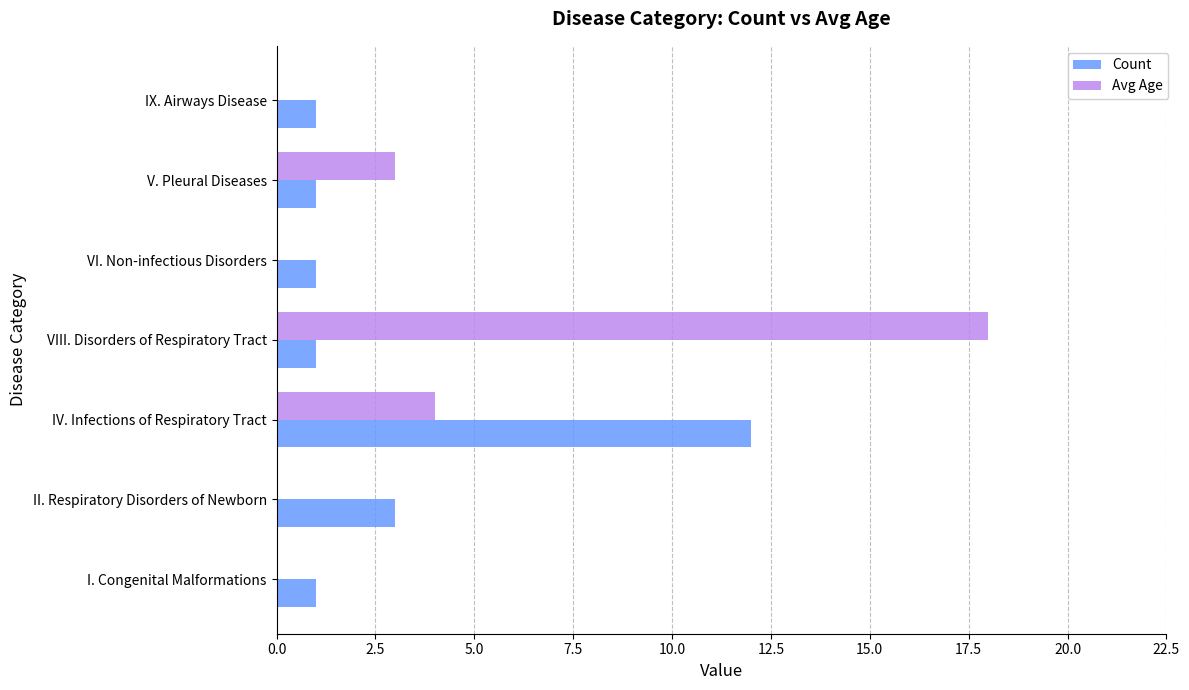

What is the maximum value shown in the chart?

18